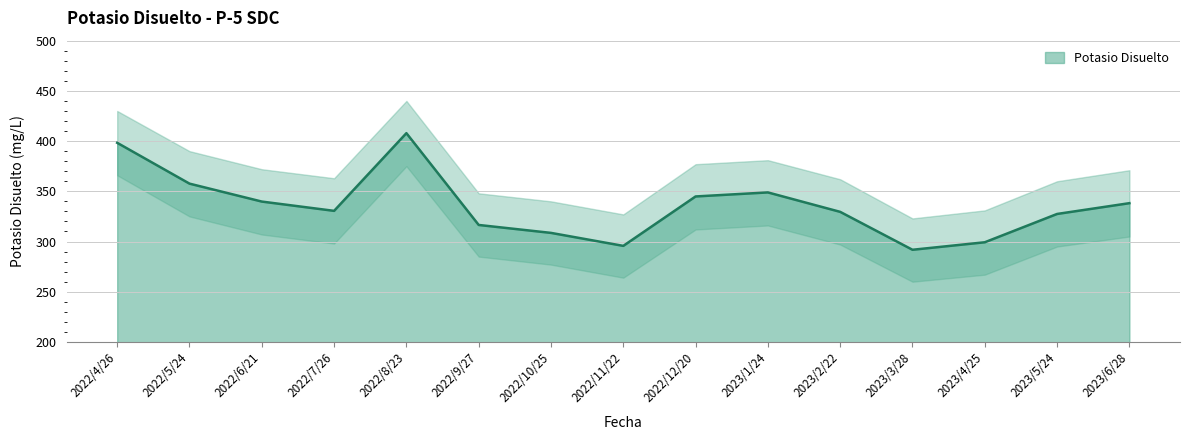

What is the difference between the second highest and second lowest values?

102.6